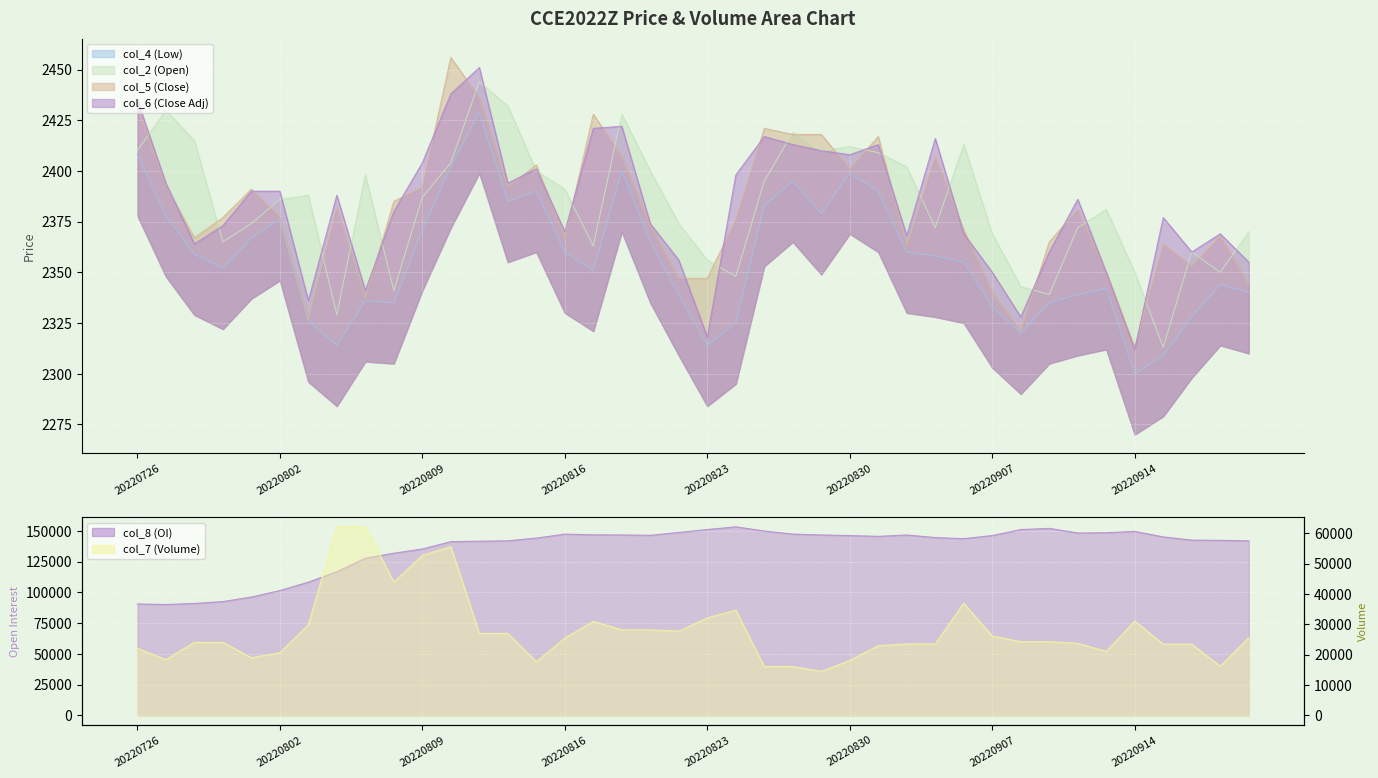

True or false: col_2 and col_4 intersect in this chart.

False